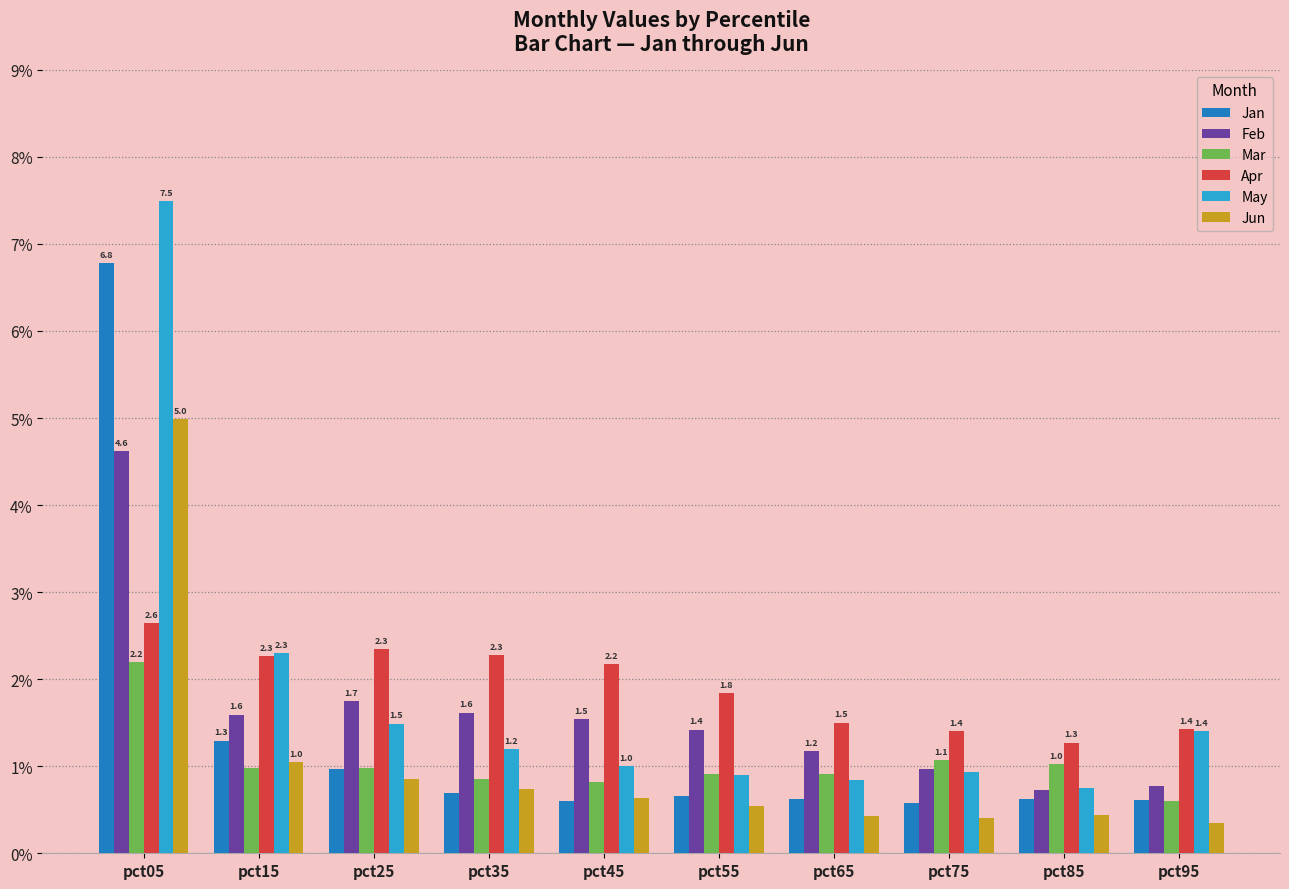

What is the value of the Jan bar at the 2nd from the left?

1.3